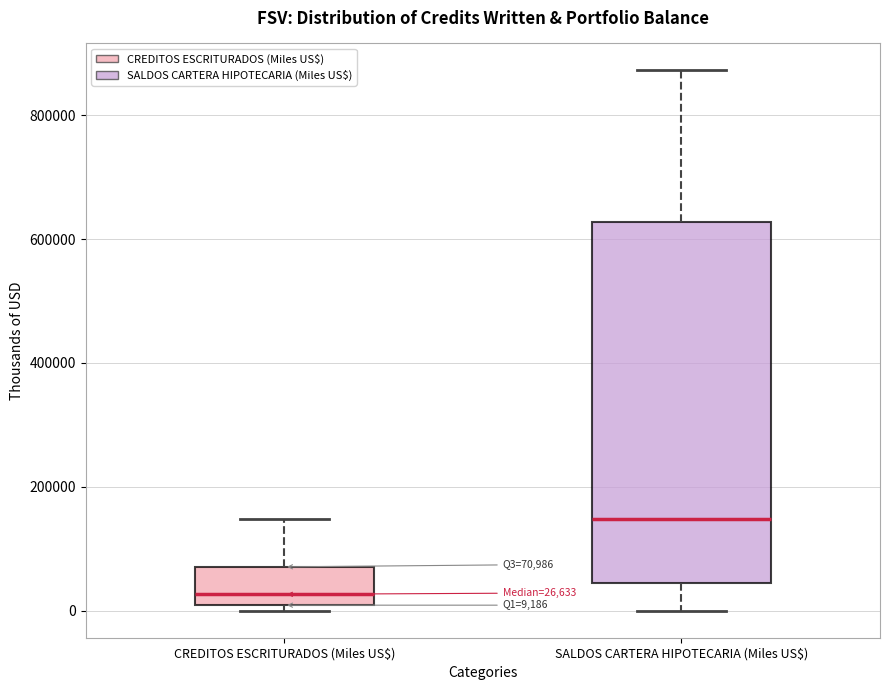

Comparing the boxes themselves (not the whiskers), which one is the tallest?

SALDOS CARTERA HIPOTECARIA (Miles US$)